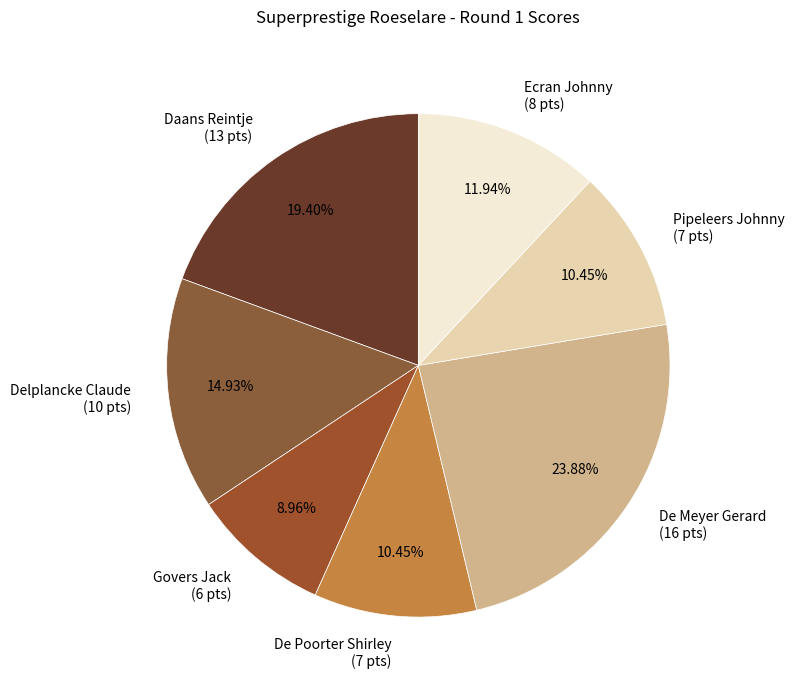

Which slice is the smallest?

Govers Jack